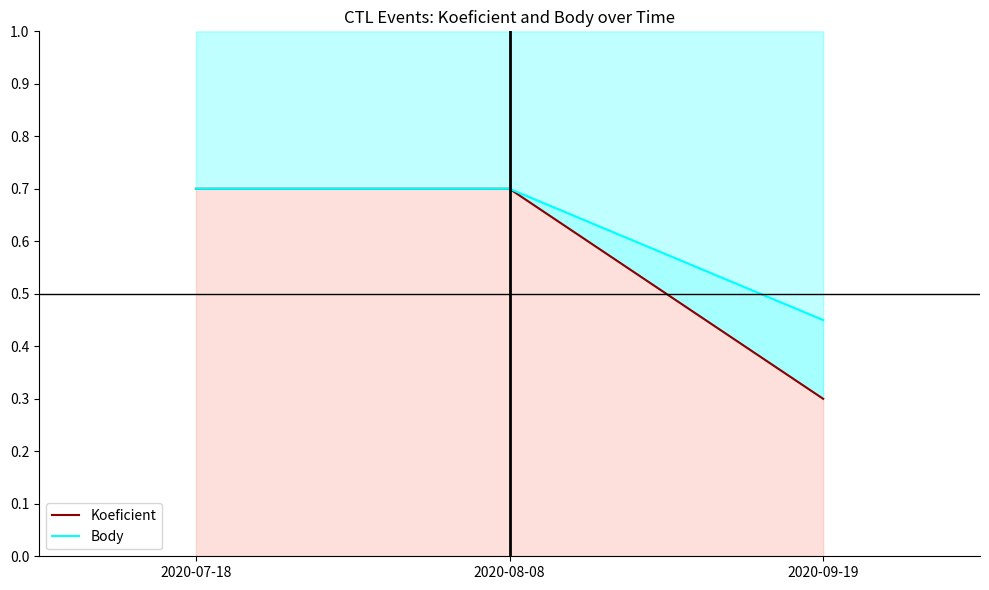

What is the difference between the maximum and minimum values in the Koeficient series?

0.4